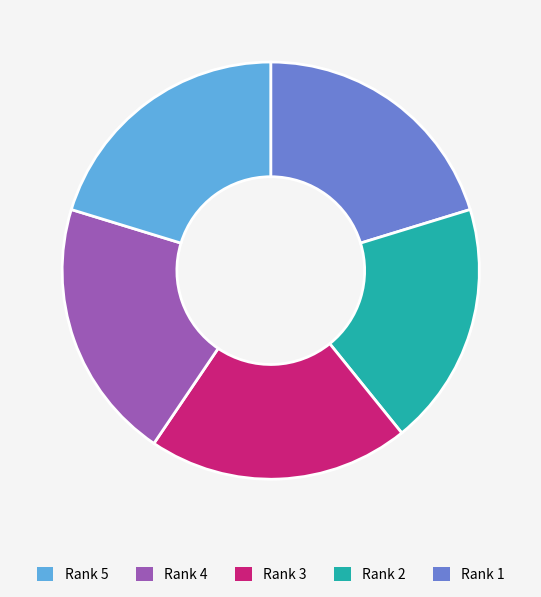

Is there a majority slice in this chart?

No